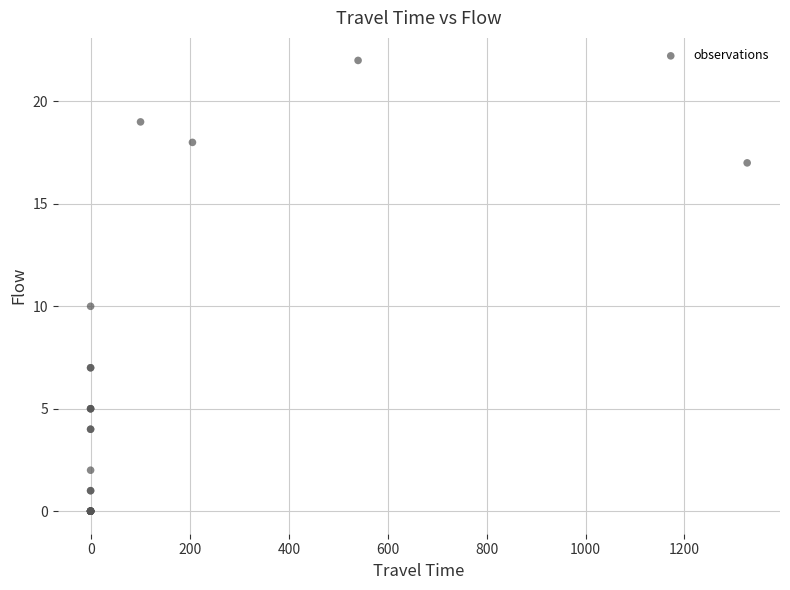

What Y value in the scatter plot is closest to 11?

10